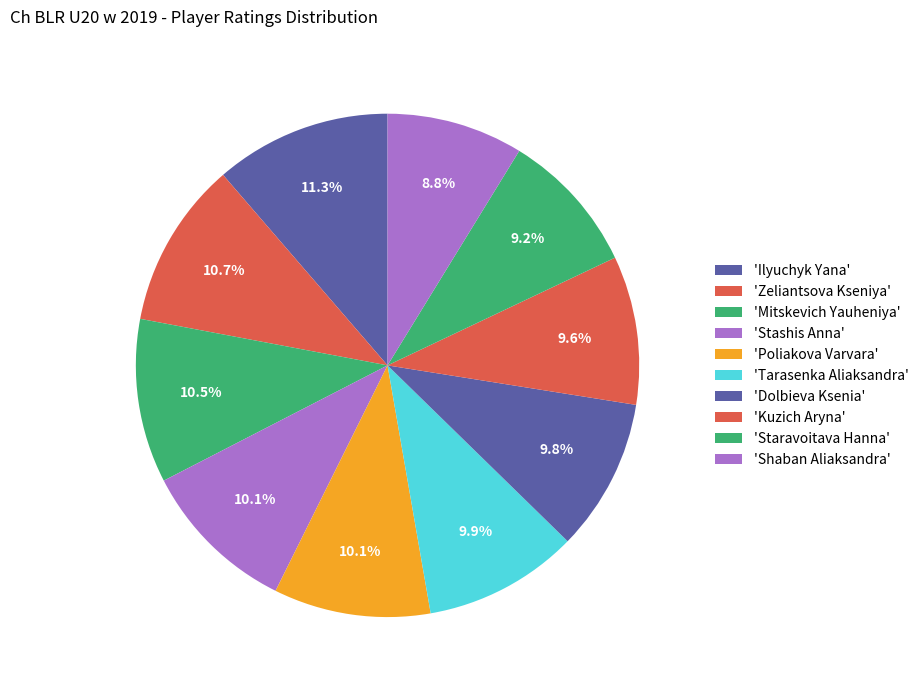

What is the smallest slice in the pie chart?

Shaban Aliaksandra